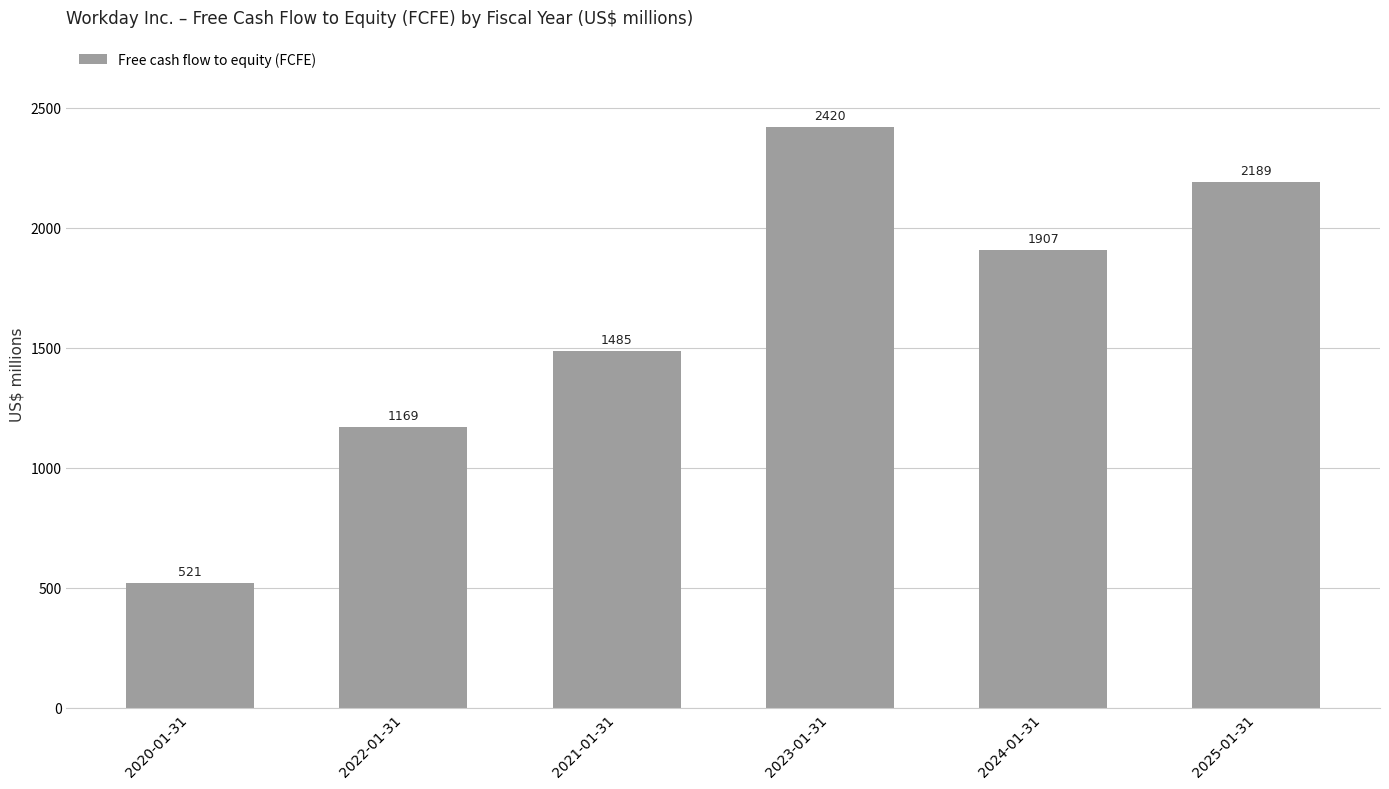

Count the values in the range 1169 to 2189.

4